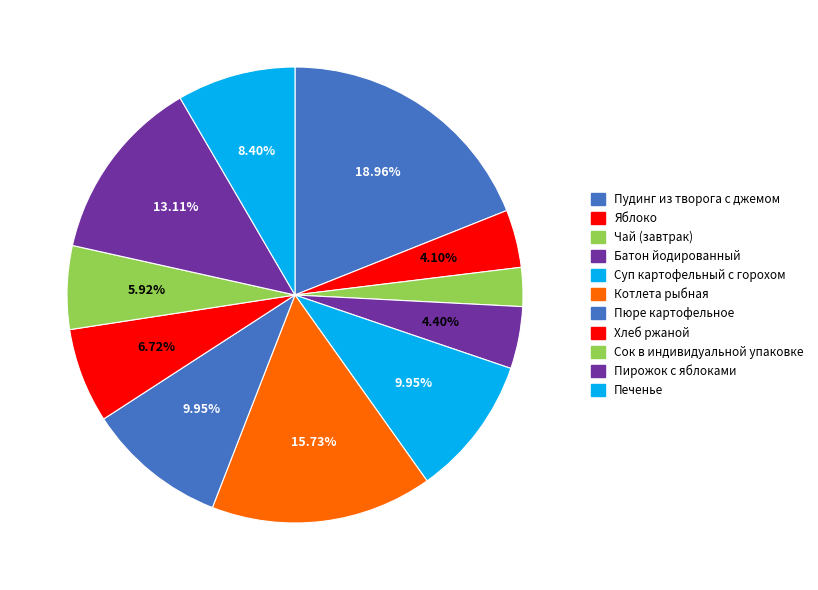

Which slice is the largest?

Пудинг из творога с джемом